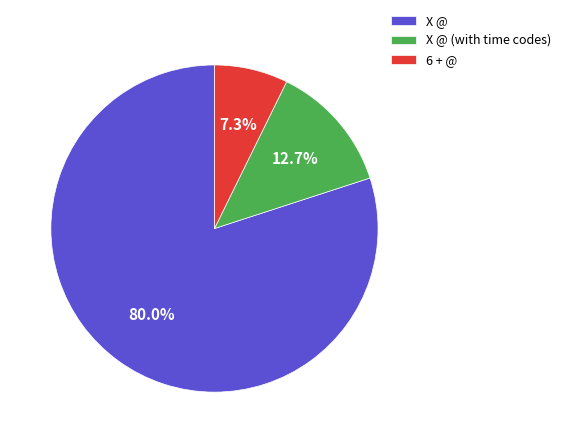

Approximately how many times larger is the value at X @ compared to 6 + @?

11.0